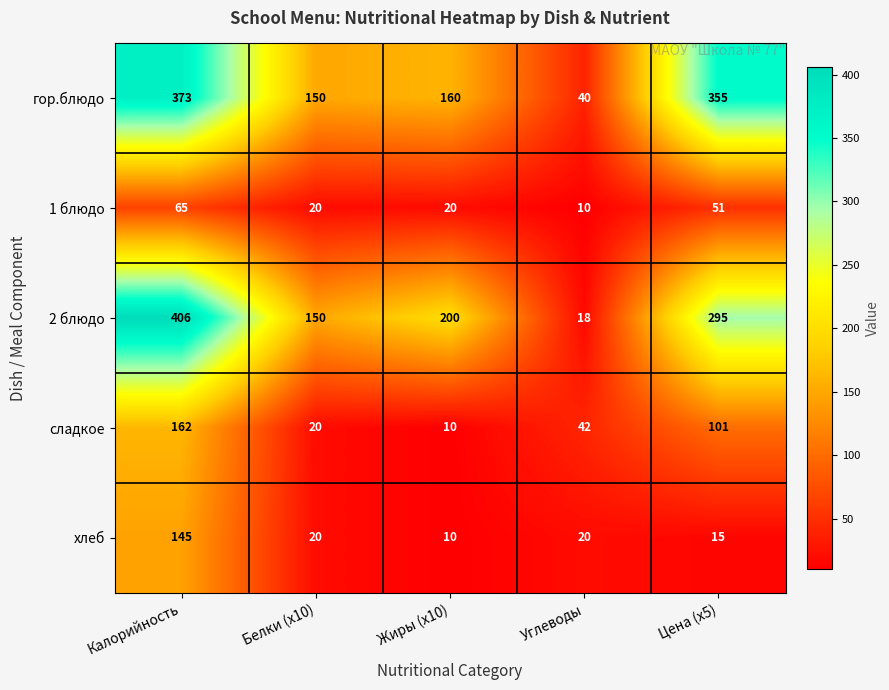

Count the number of categories in the chart.

5